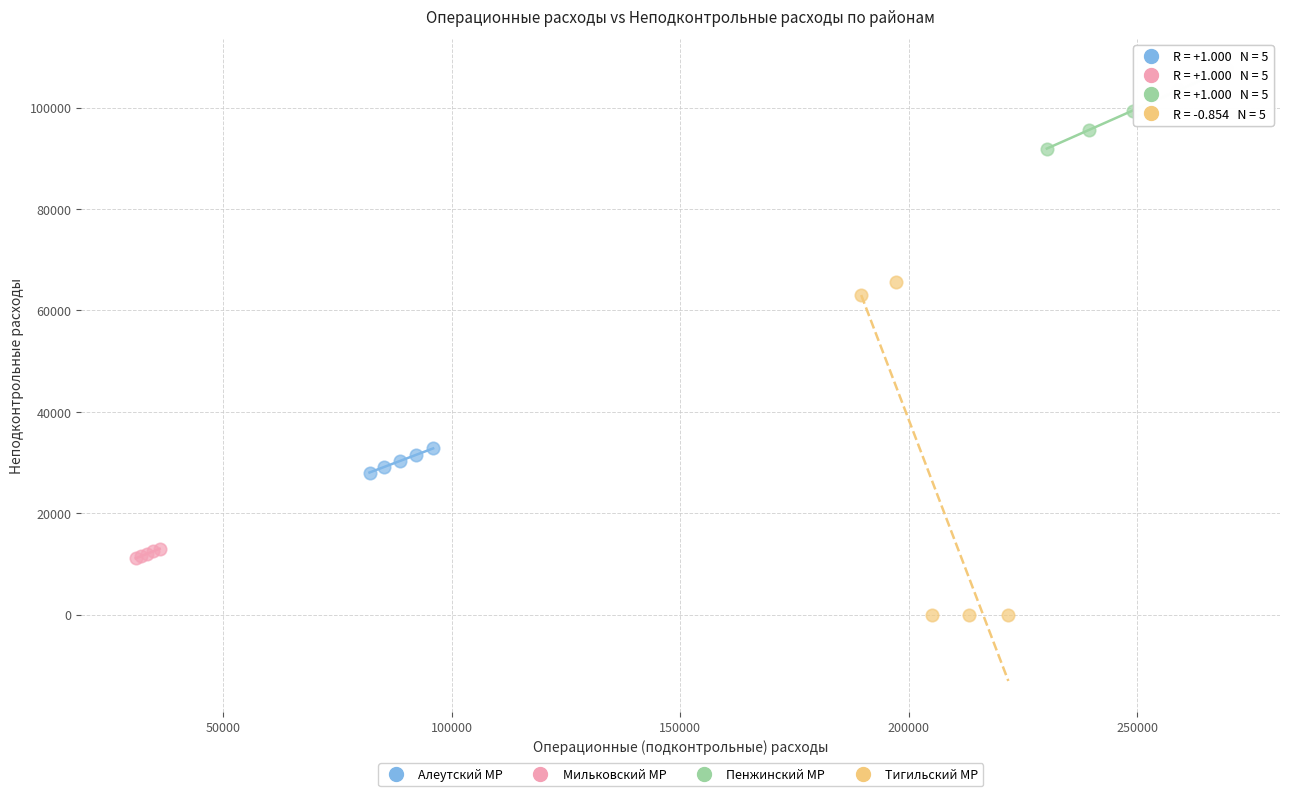

Which series contains the highest Y value?

Пенжинский МР